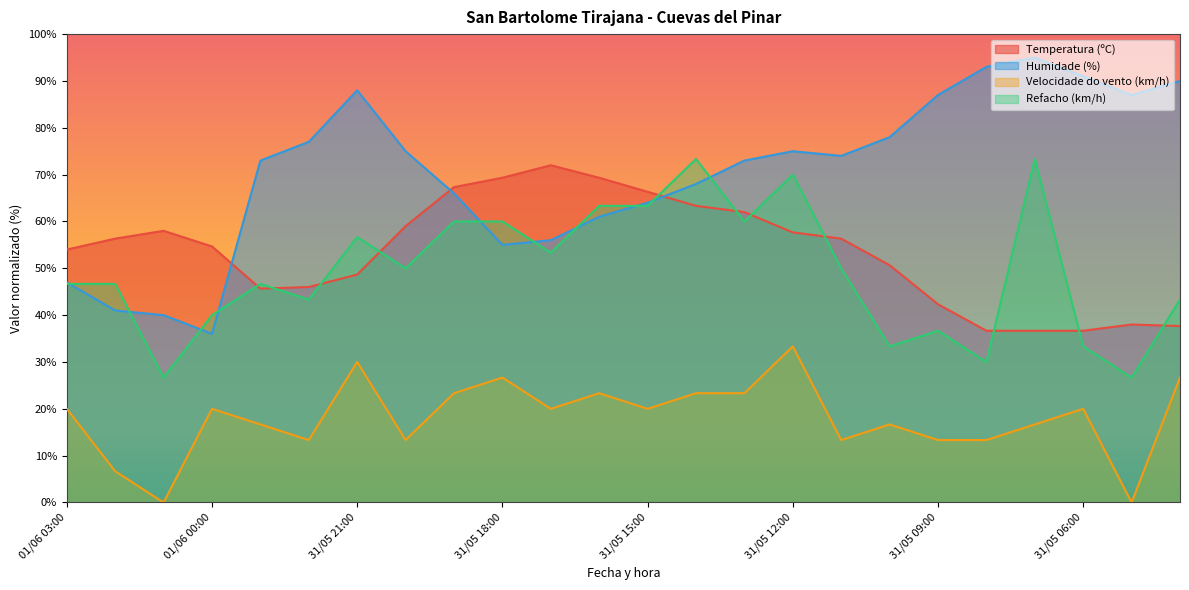

At which label does Temperatura (ºC) first exceed 56?

01/06 02:00